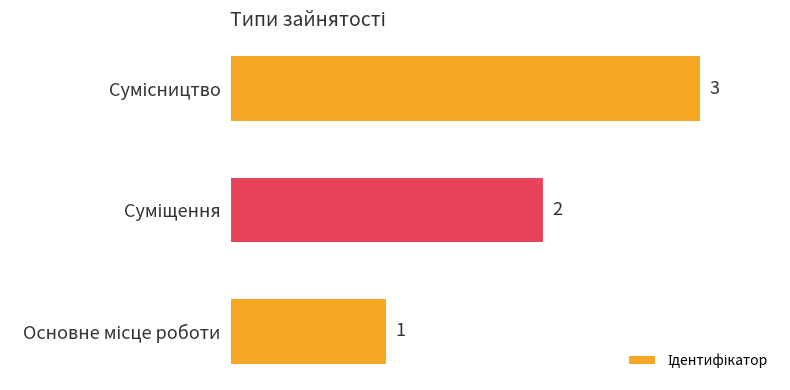

What is the minimum value shown in the chart?

1